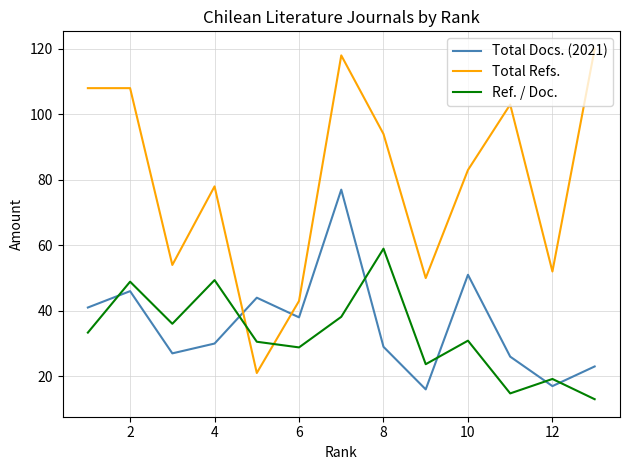

True or false: Total Docs. (2021) and Ref. / Doc. cross at least once.

True